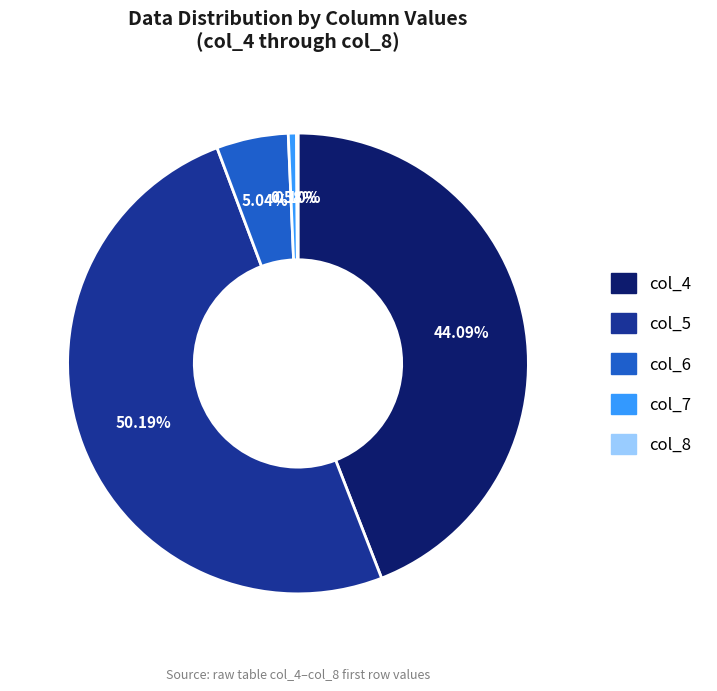

Is the sum of col_5 and col_4 greater than half?

Yes